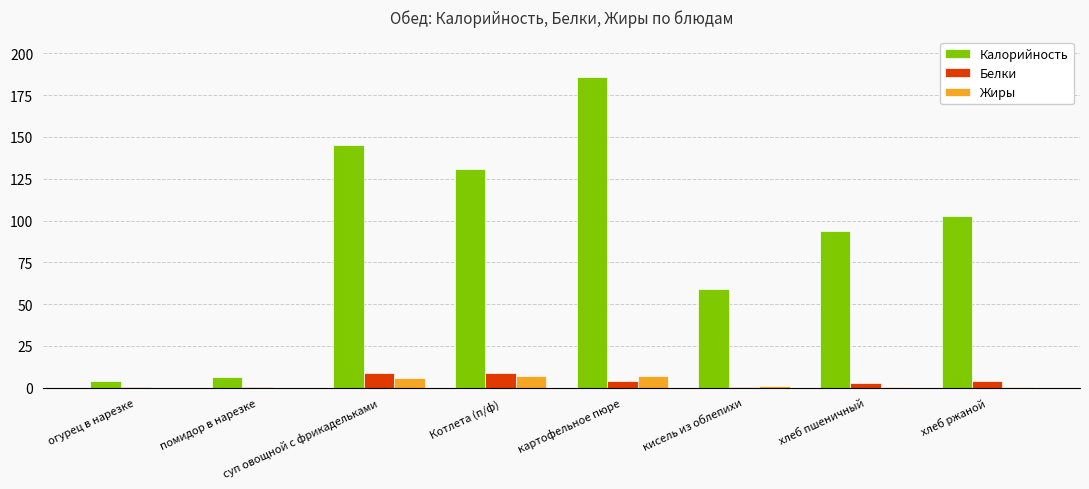

The Калорийность series shows 20.1 at хлеб пшеничный. True or false?

False